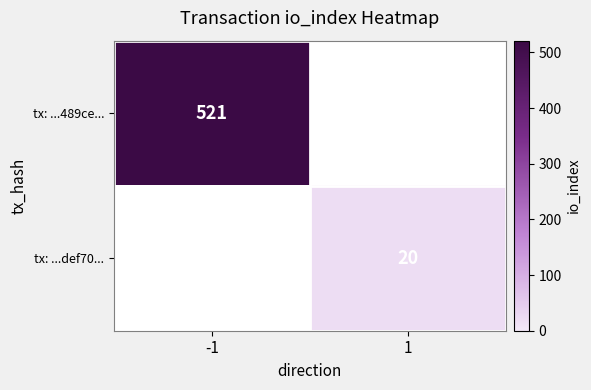

The tx: ...489ce... series shows 127 at -1. True or false?

False